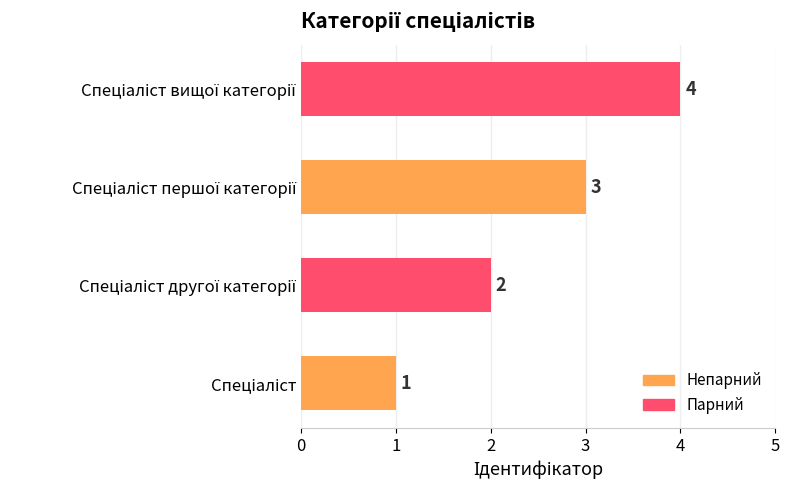

How many data points are less than 3?

2